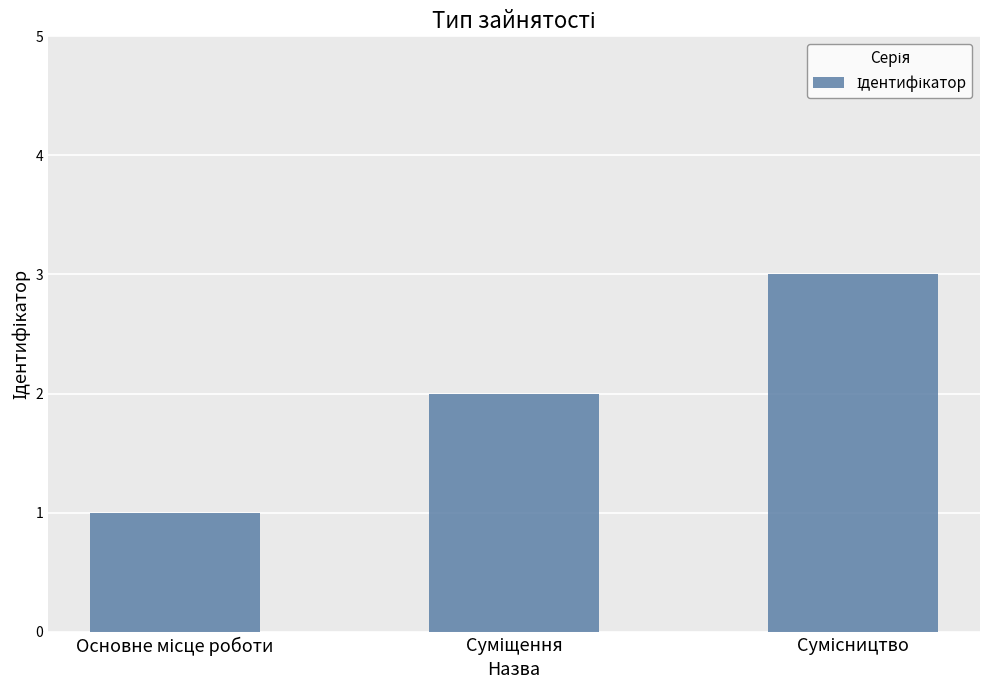

What is the sum of all values?

6